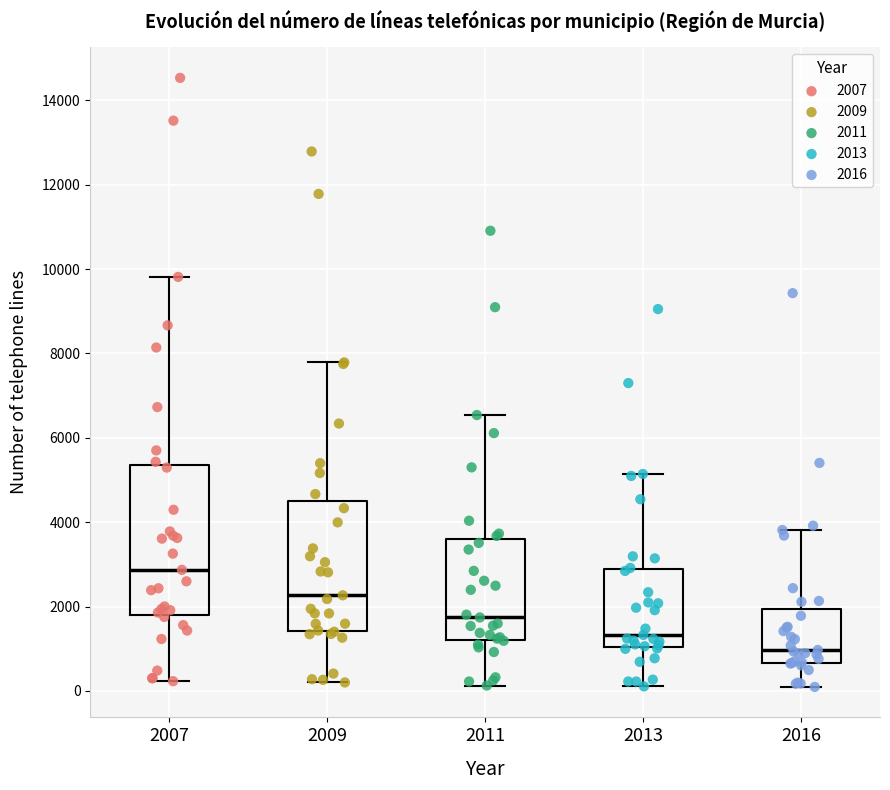

Which box is the tallest, from its lower edge to its upper edge?

2007